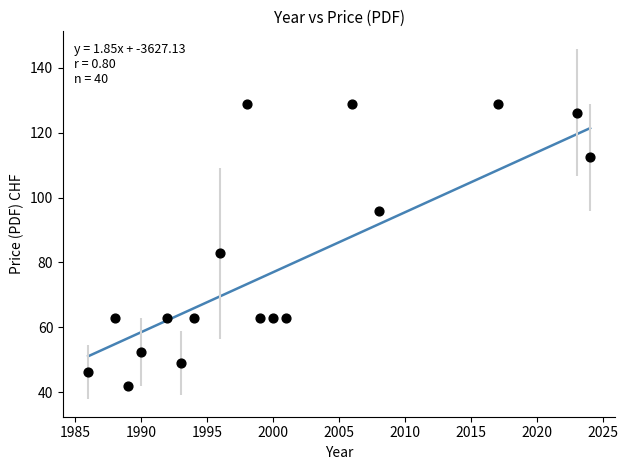

What Y value in the scatter plot is closest to 85?

82.8